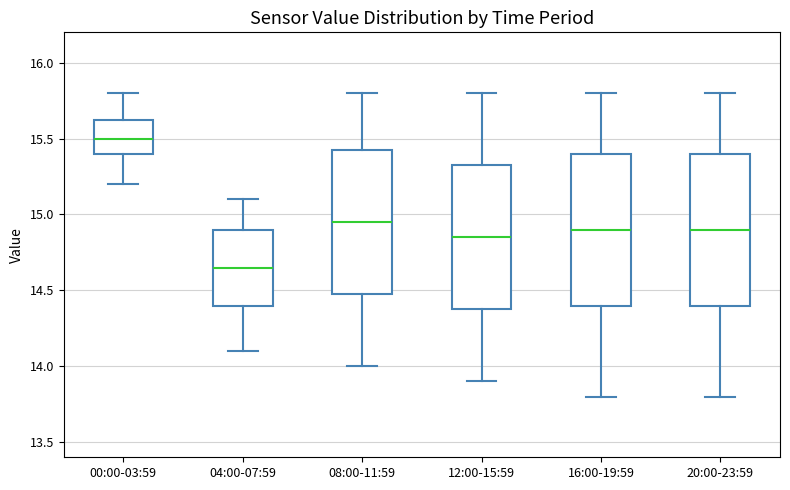

Reading left to right, transcribe this box plot: for each box, give where its median line is, the range the box spans, and where its two whiskers end, as read against the y-axis. The values are not printed on the chart, so give them approximately, as read against the axis.

00:00-03:59: median 15.50, box 15.40 to 15.65, whiskers 15.20 to 15.80
04:00-07:59: median 14.65, box 14.40 to 14.90, whiskers 14.10 to 15.10
08:00-11:59: median 14.95, box 14.50 to 15.45, whiskers 14.00 to 15.80
12:00-15:59: median 14.85, box 14.40 to 15.35, whiskers 13.90 to 15.80
16:00-19:59: median 14.90, box 14.40 to 15.40, whiskers 13.80 to 15.80
20:00-23:59: median 14.90, box 14.40 to 15.40, whiskers 13.80 to 15.80